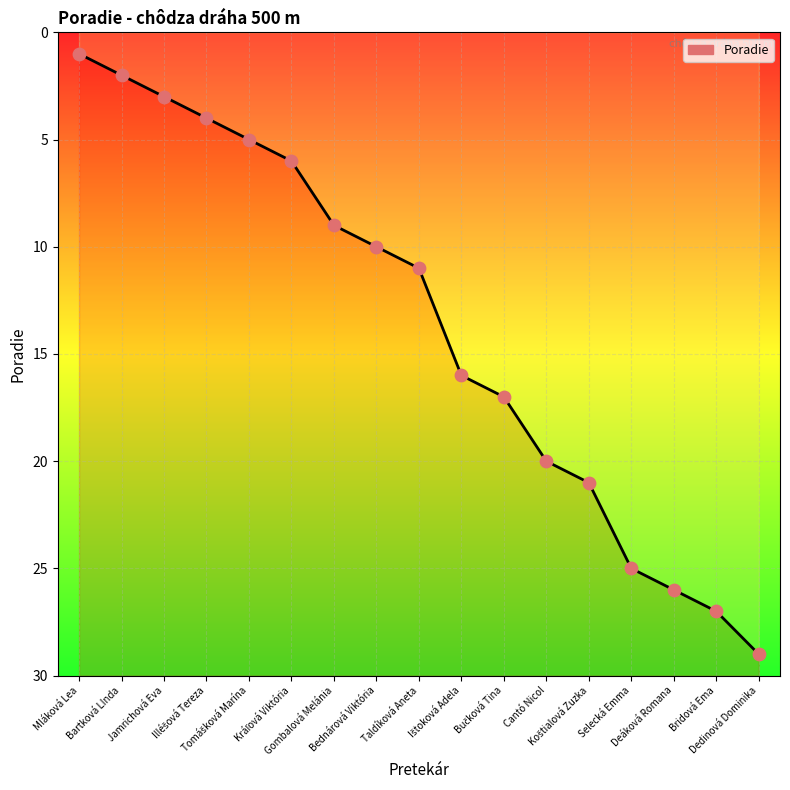

Which has a higher value, Deáková Romana or Dedinová Dominika?

Dedinová Dominika